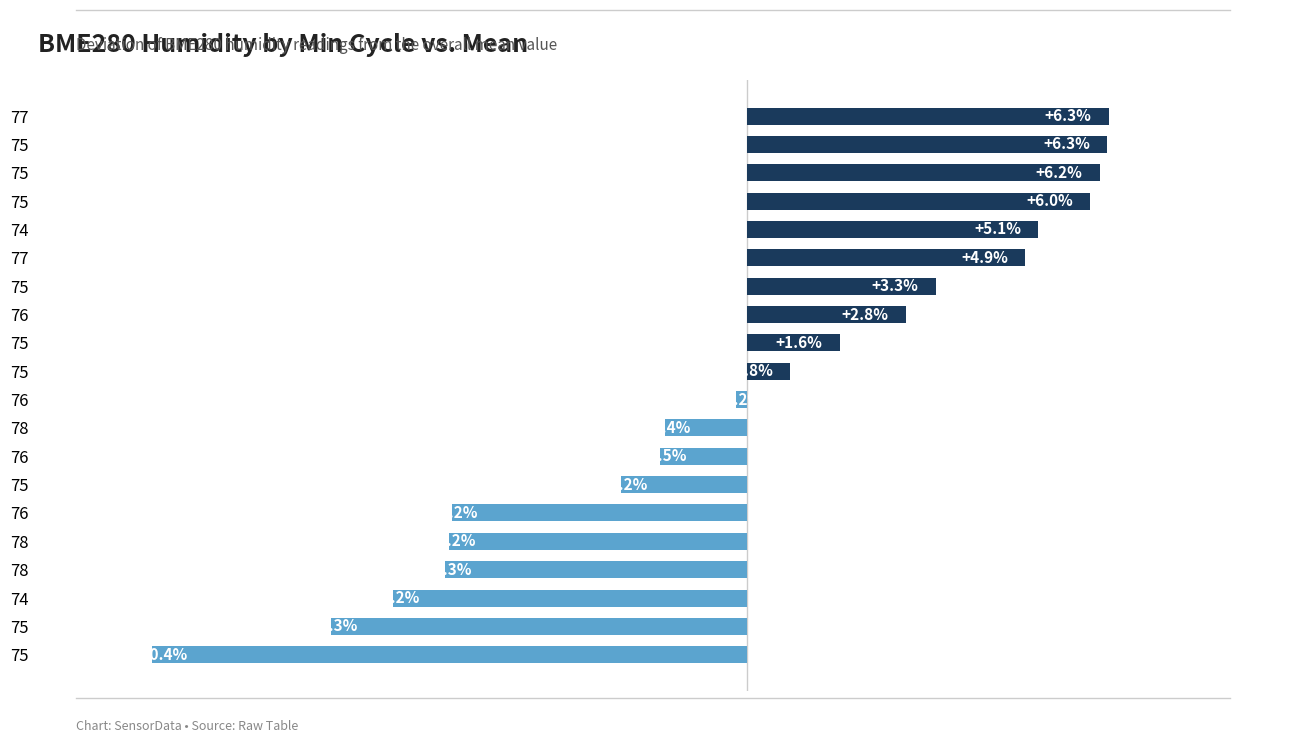

What is the difference between the second highest and minimum values?

16.7